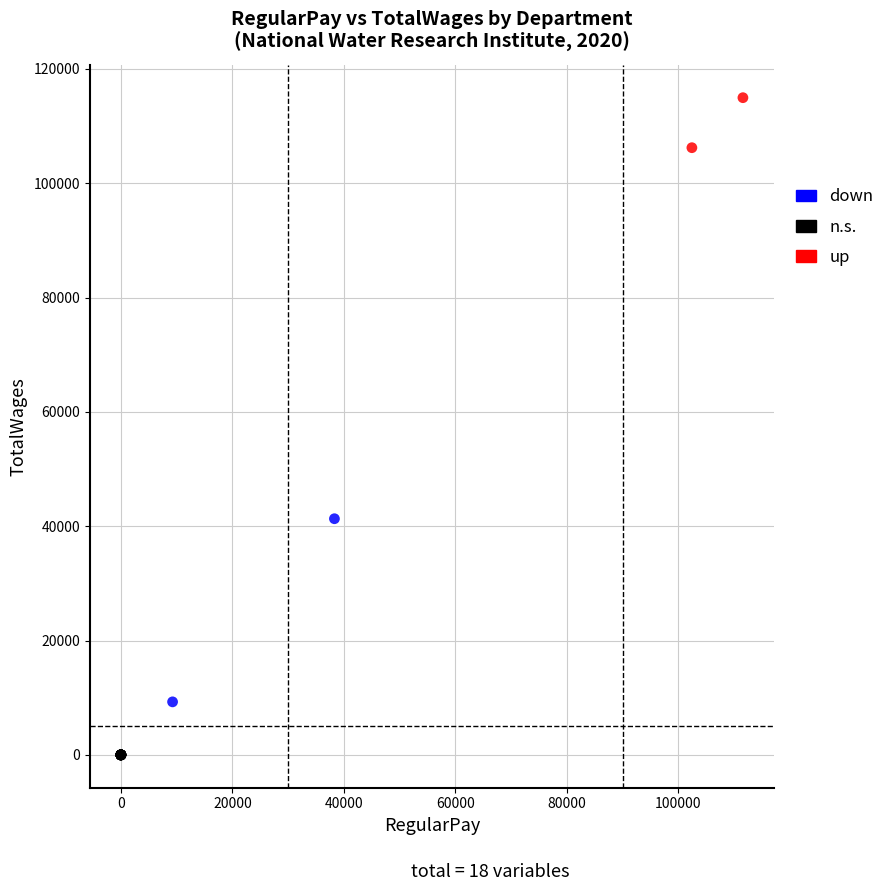

Which series contains the lowest Y value?

n.s.